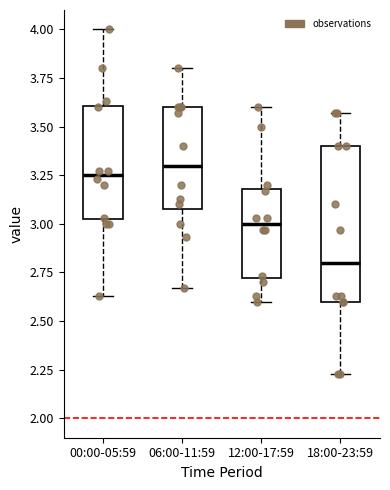

Where is the lower edge of the box for 06:00-11:59 on the y-axis? The values are not printed on the chart, so give them approximately, as read against the axis.

3.10